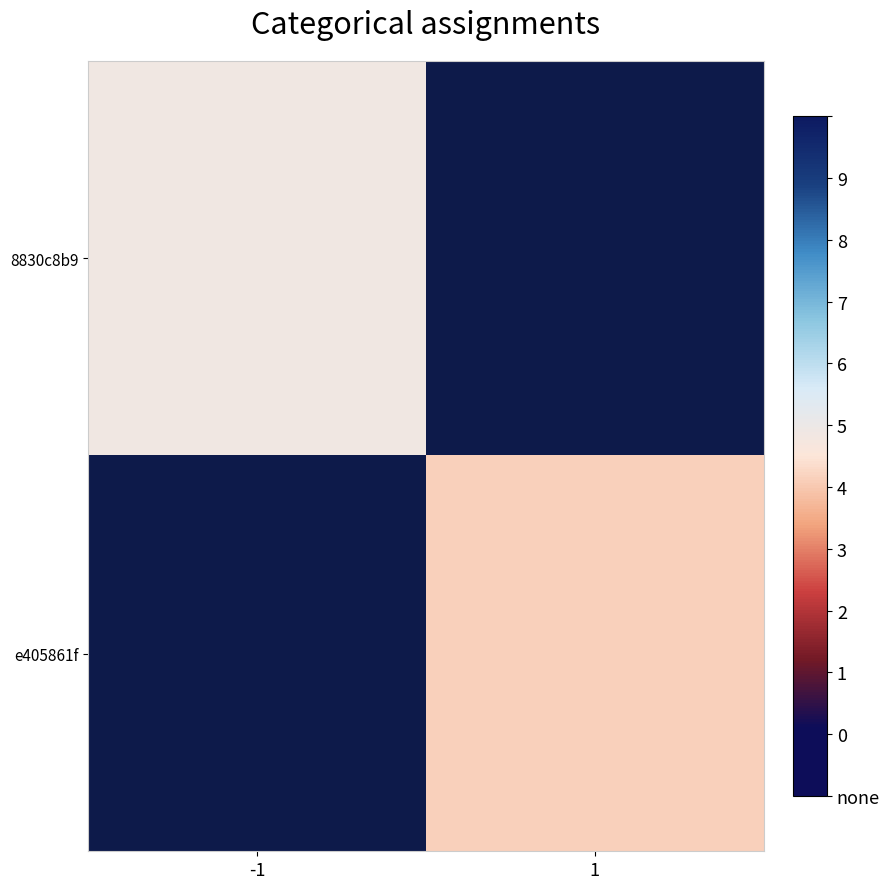

Which series has the largest range (max minus min)?

8830c8b9